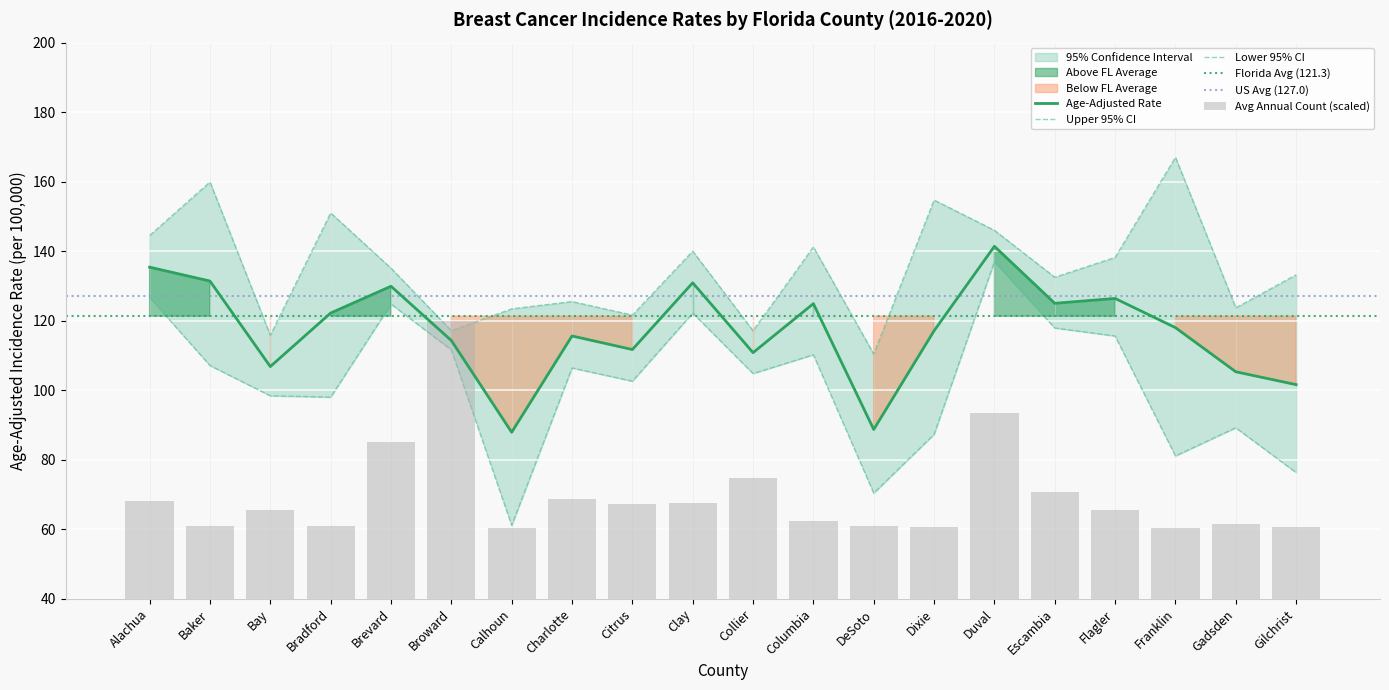

What is the greatest value displayed?

167.0